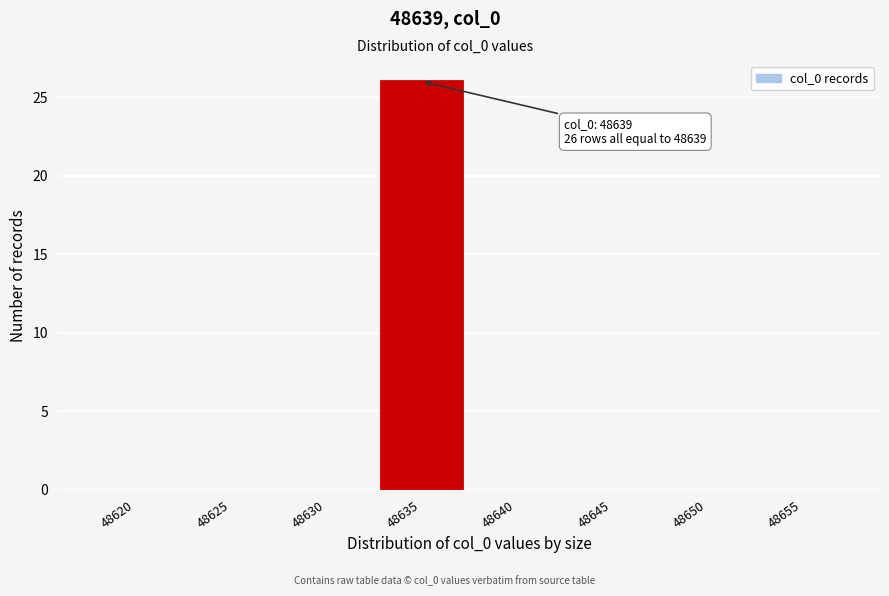

Reading right to left, what are all the values shown in this chart?

48655=0	48650=0	48645=0	48640=0	48635=26	48630=0	48625=0	48620=0